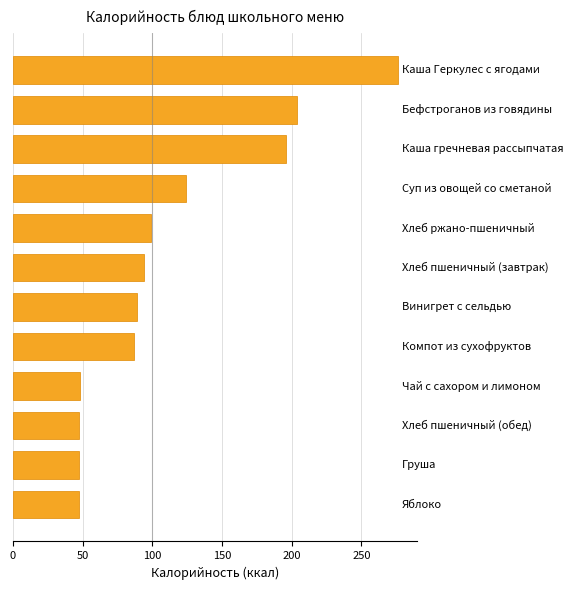

What is the difference between the second highest and minimum values?

157.0